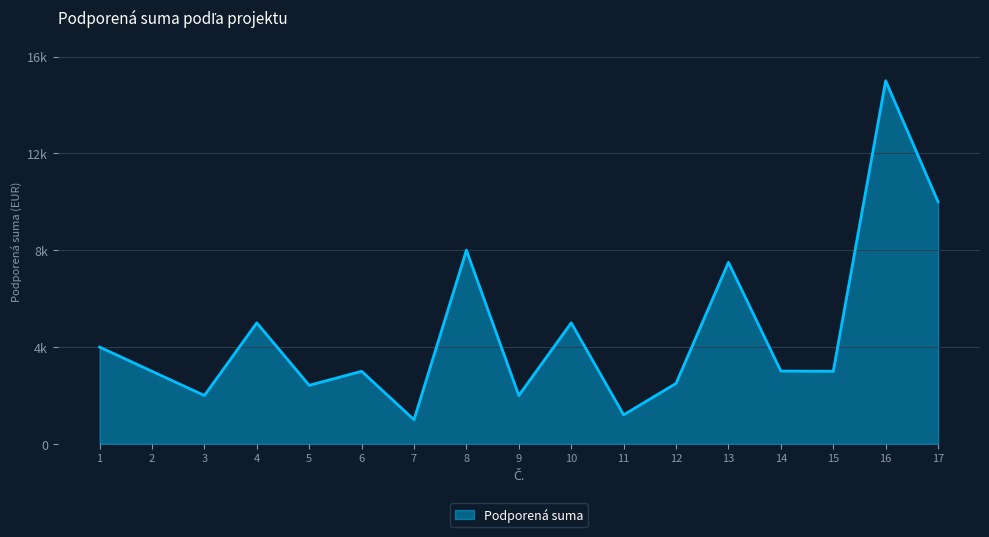

Reading right to left, extract all data points from this chart.

17=10000	16=15000	15=3000	14=3010	13=7500	12=2500	11=1200	10=5000	9=2000	8=8000	7=1000	6=3000	5=2420	4=5000	3=2000	2=3000	1=4000